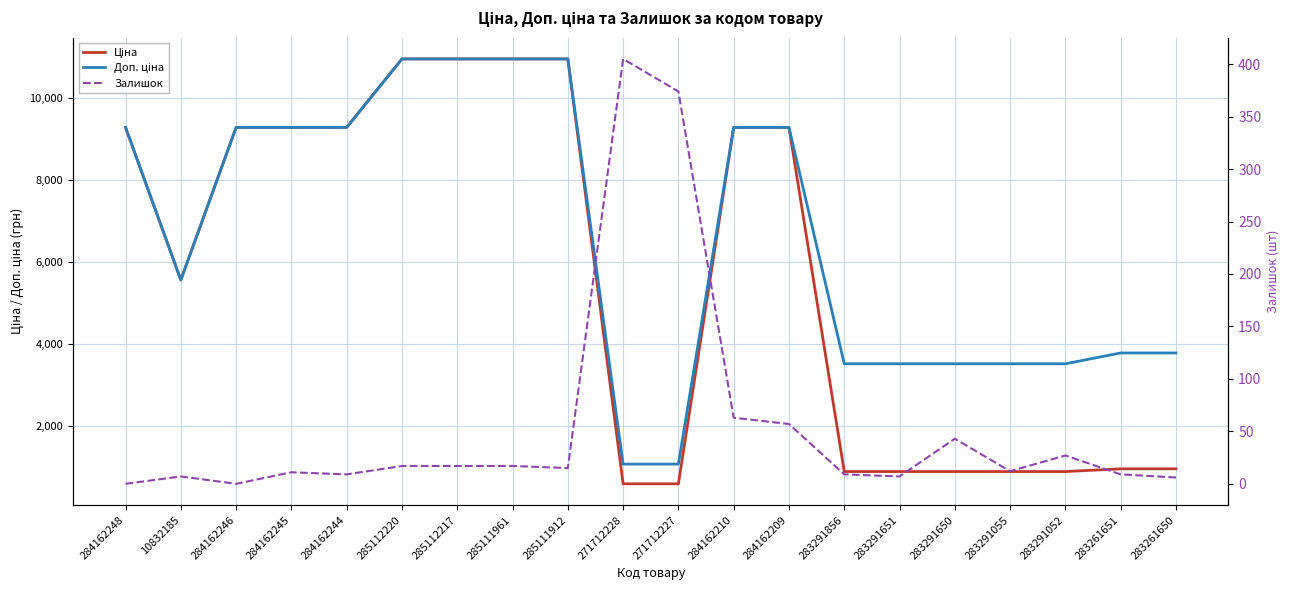

Rank the series by their average value, from lowest to highest.

Залишок, Ціна, Доп. ціна